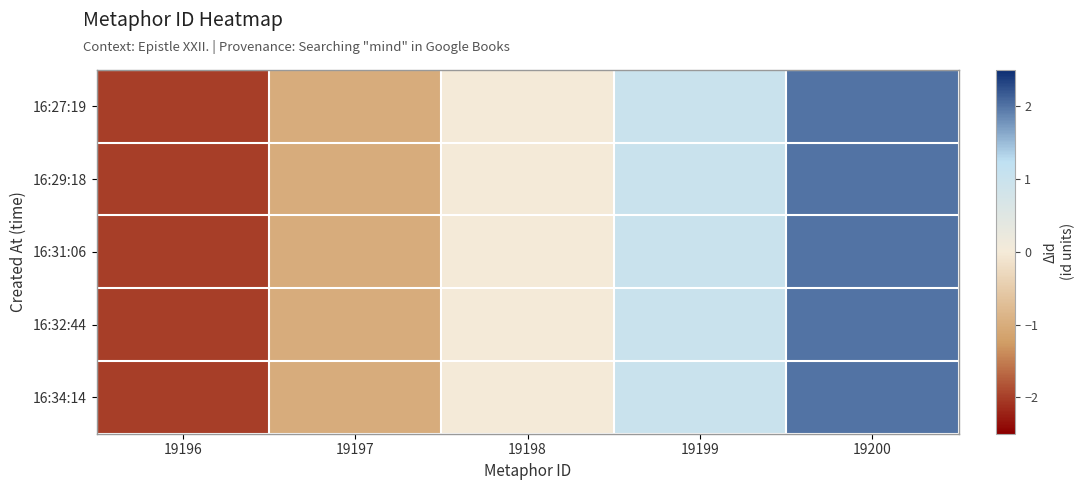

Reading right to left, list all the values displayed in this chart.

16:27:19: 19200=2	19199=1	19198=0	19197=-1	19196=-2
16:29:18: 19200=2	19199=1	19198=0	19197=-1	19196=-2
16:31:06: 19200=2	19199=1	19198=0	19197=-1	19196=-2
16:32:44: 19200=2	19199=1	19198=0	19197=-1	19196=-2
16:34:14: 19200=2	19199=1	19198=0	19197=-1	19196=-2